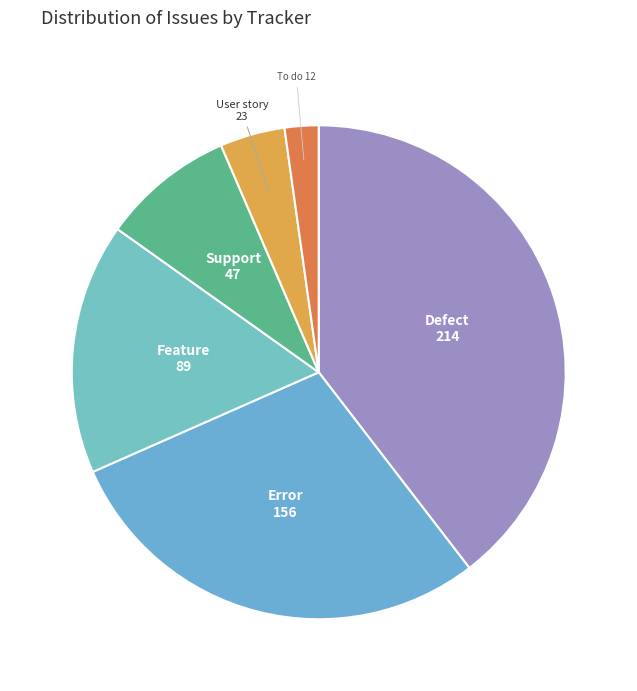

How many segments does this pie chart have?

6